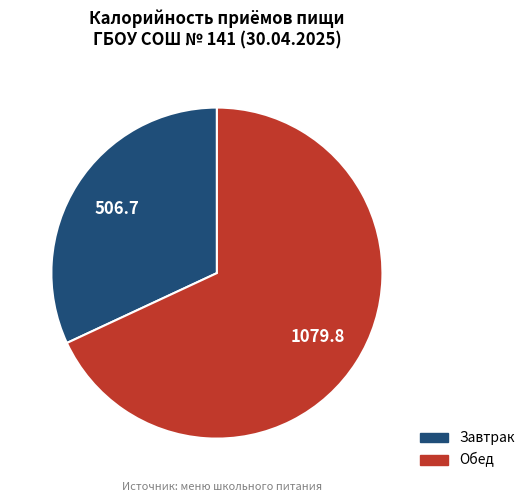

Do Обед and Завтрак together represent more than half of the pie?

Yes